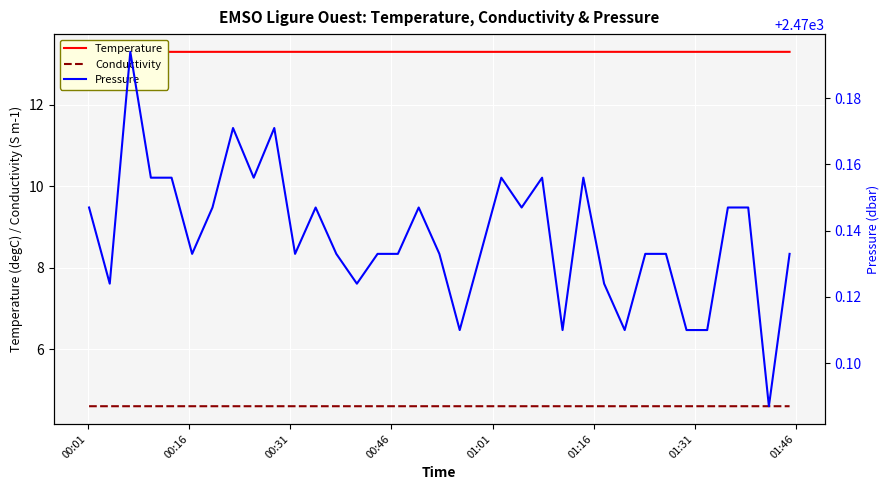

What is the minimum value for Conductivity?

4.6